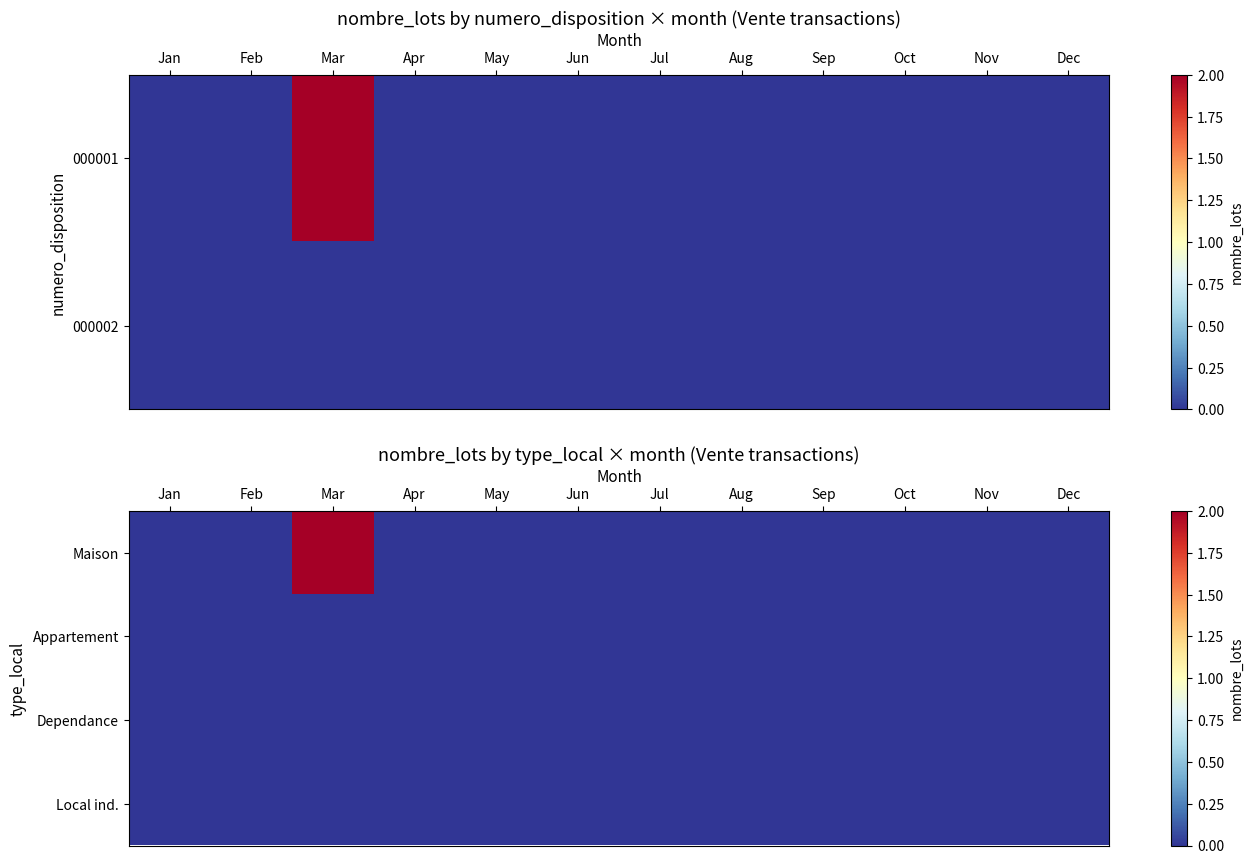

At which category is the sum across all series the highest?

Mar